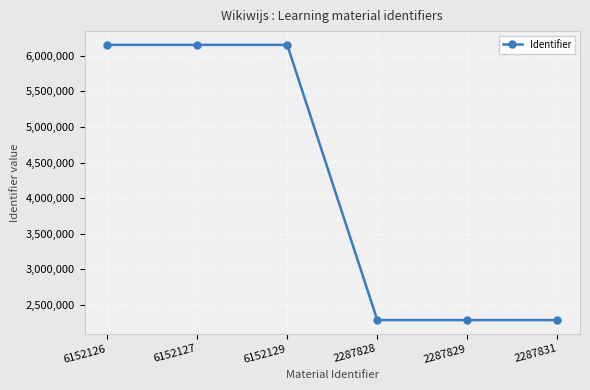

What is the sum of all values?

25319870